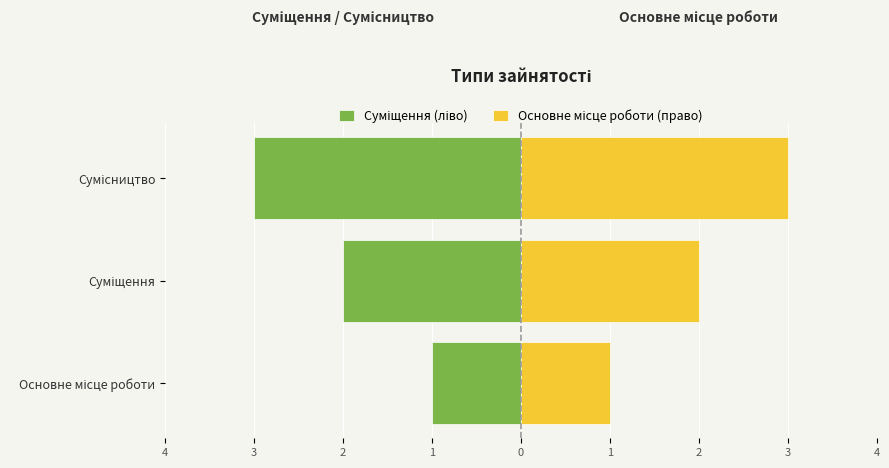

The value of Основне місце роботи (право) at Сумісництво is 3. True or false?

True